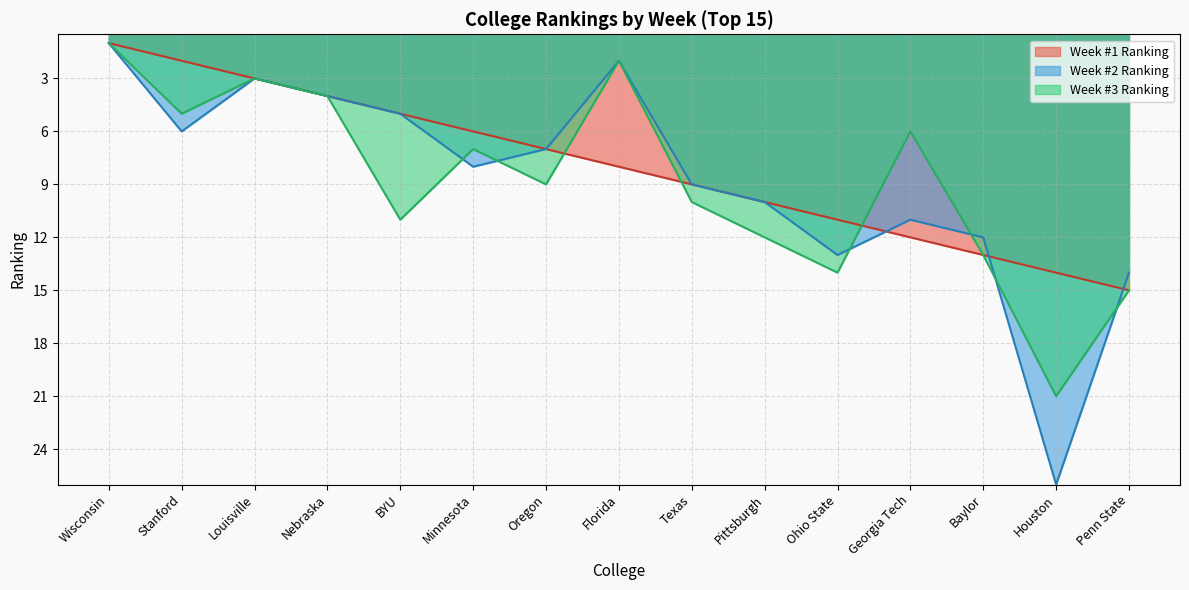

True or false: Week #1 Ranking and Week #3 Ranking cross at least once.

True